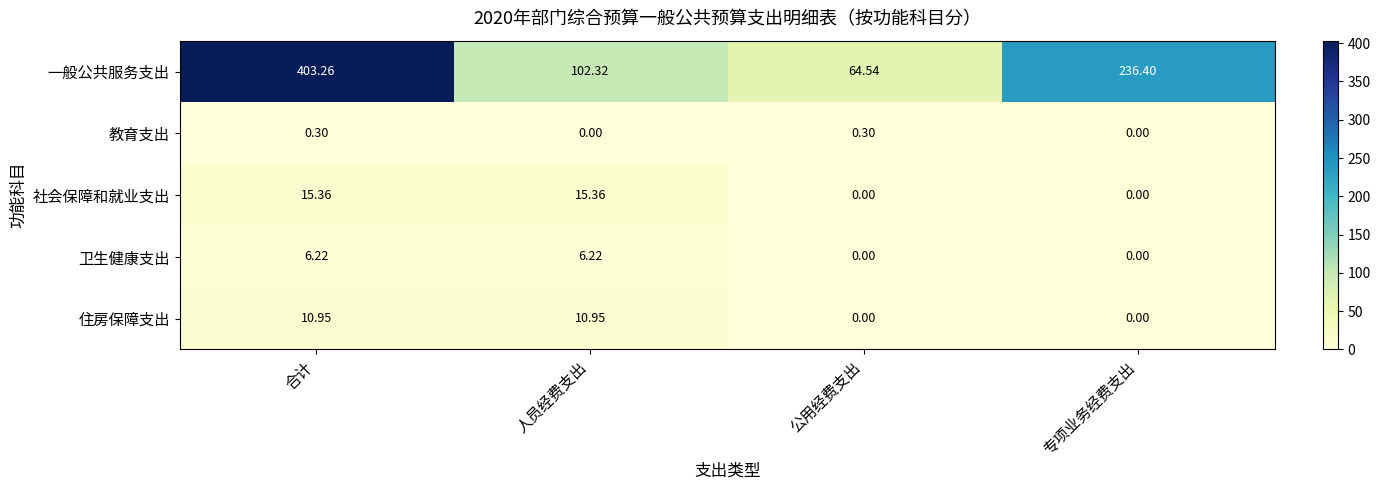

At which category is the sum across all series the highest?

合计